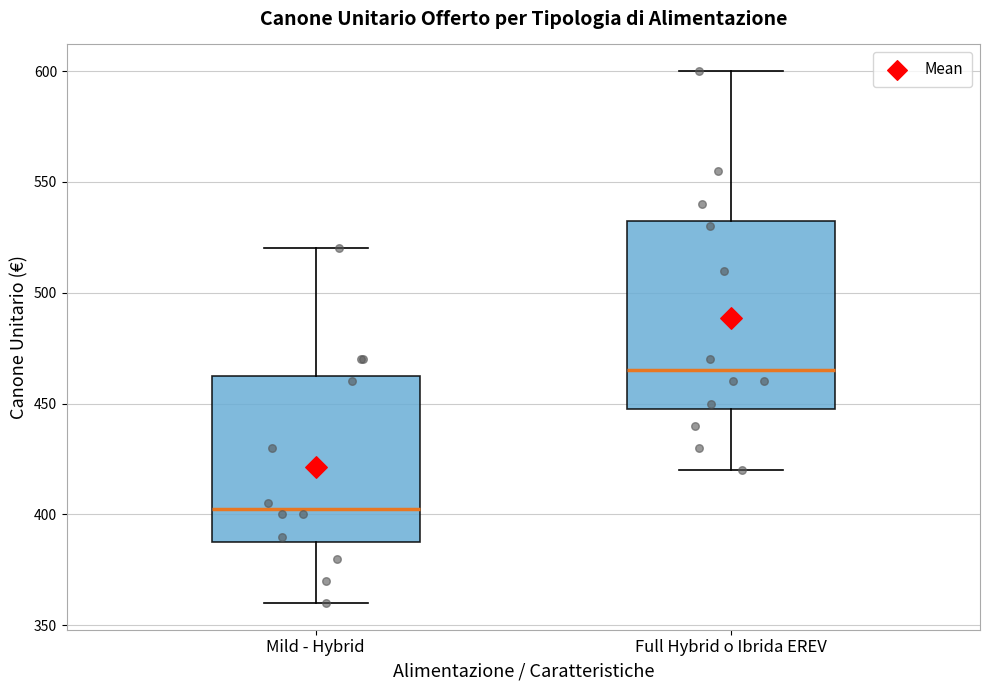

Which box's median line is the lowest?

Mild - Hybrid